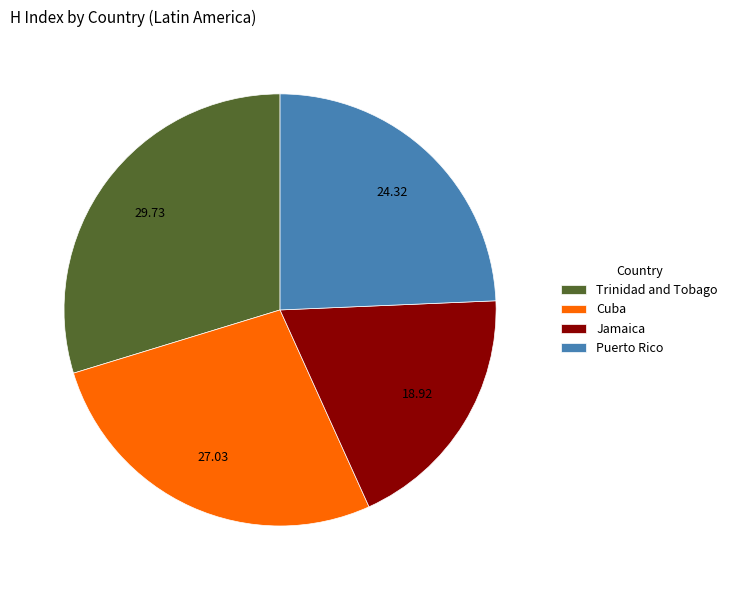

The Trinidad and Tobago slice represents 30% of the pie. True or false?

True